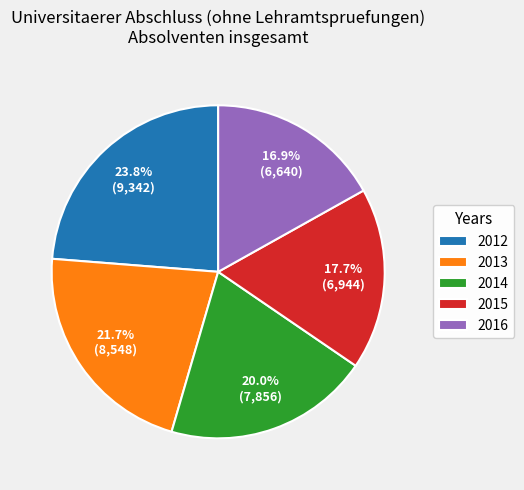

Count the number of slices in the pie.

5